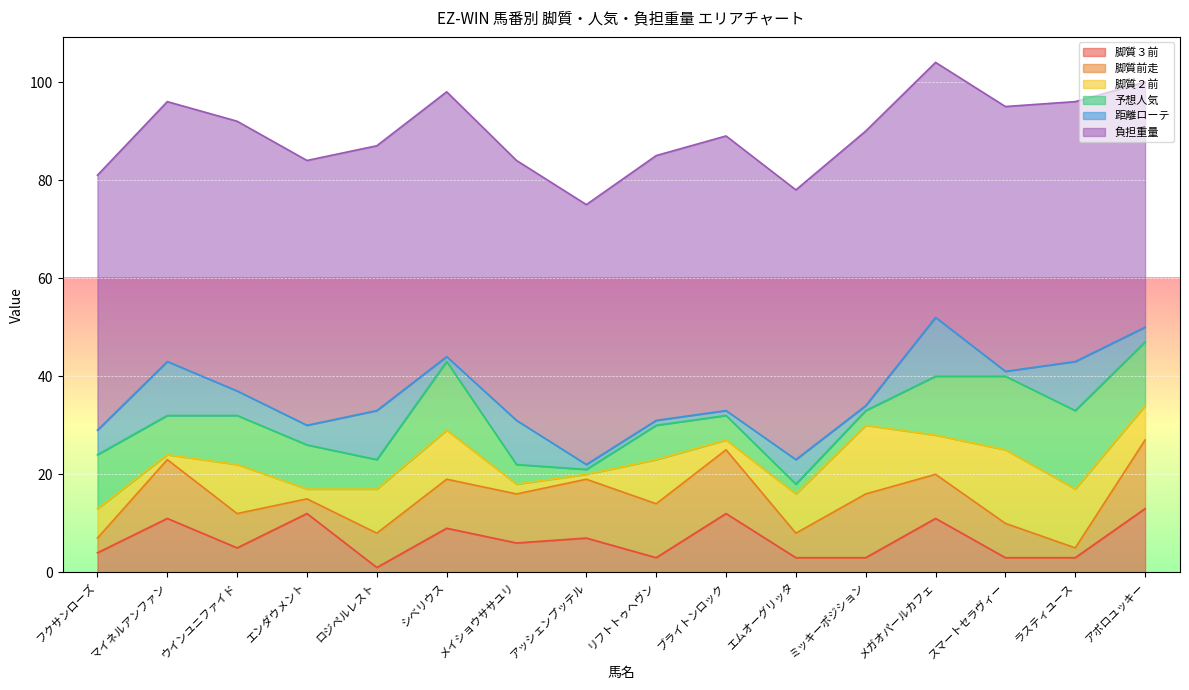

Reading right to left, what are all the values shown in this chart?

脚質３前: アポロユッキー=13	ラスティユース=3	スマートセラヴィー=3	メガオパールカフェ=11	ミッキーポジション=3	エムオーグリッタ=3	ブライトンロック=12	リフトトゥヘヴン=3	アッシェンプッテル=7	メイショウササユリ=6	シベリウス=9	ロジペルレスト=1	エンダウメント=12	ウインユニファイド=5	マイネルアンファン=11	フクサンローズ=4
脚質前走: アポロユッキー=14	ラスティユース=2	スマートセラヴィー=7	メガオパールカフェ=9	ミッキーポジション=13	エムオーグリッタ=5	ブライトンロック=13	リフトトゥヘヴン=11	アッシェンプッテル=12	メイショウササユリ=10	シベリウス=10	ロジペルレスト=7	エンダウメント=3	ウインユニファイド=7	マイネルアンファン=12	フクサンローズ=3
脚質２前: アポロユッキー=7	ラスティユース=12	スマートセラヴィー=15	メガオパールカフェ=8	ミッキーポジション=14	エムオーグリッタ=8	ブライトンロック=2	リフトトゥヘヴン=9	アッシェンプッテル=1	メイショウササユリ=2	シベリウス=10	ロジペルレスト=9	エンダウメント=2	ウインユニファイド=10	マイネルアンファン=1	フクサンローズ=6
予想人気: アポロユッキー=13	ラスティユース=16	スマートセラヴィー=15	メガオパールカフェ=12	ミッキーポジション=3	エムオーグリッタ=2	ブライトンロック=5	リフトトゥヘヴン=7	アッシェンプッテル=1	メイショウササユリ=4	シベリウス=14	ロジペルレスト=6	エンダウメント=9	ウインユニファイド=10	マイネルアンファン=8	フクサンローズ=11
距離ローテ: アポロユッキー=3	ラスティユース=10	スマートセラヴィー=1	メガオパールカフェ=12	ミッキーポジション=1	エムオーグリッタ=5	ブライトンロック=1	リフトトゥヘヴン=1	アッシェンプッテル=1	メイショウササユリ=9	シベリウス=1	ロジペルレスト=10	エンダウメント=4	ウインユニファイド=5	マイネルアンファン=11	フクサンローズ=5
負担重量: アポロユッキー=50	ラスティユース=53	スマートセラヴィー=54	メガオパールカフェ=52	ミッキーポジション=56	エムオーグリッタ=55	ブライトンロック=56	リフトトゥヘヴン=54	アッシェンプッテル=53	メイショウササユリ=53	シベリウス=54	ロジペルレスト=54	エンダウメント=54	ウインユニファイド=55	マイネルアンファン=53	フクサンローズ=52